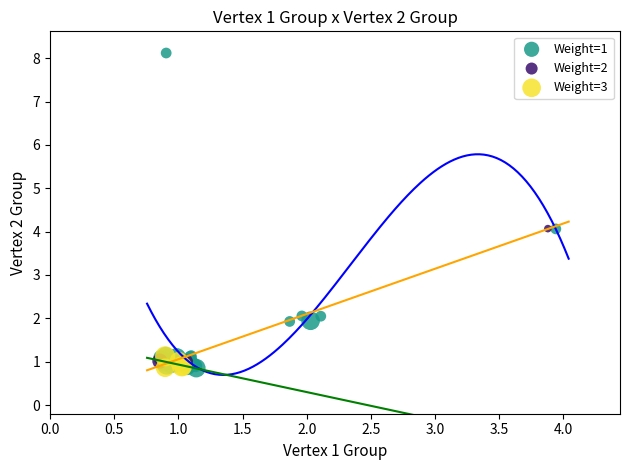

Which series has the largest Y range (max minus min)?

Weight=1